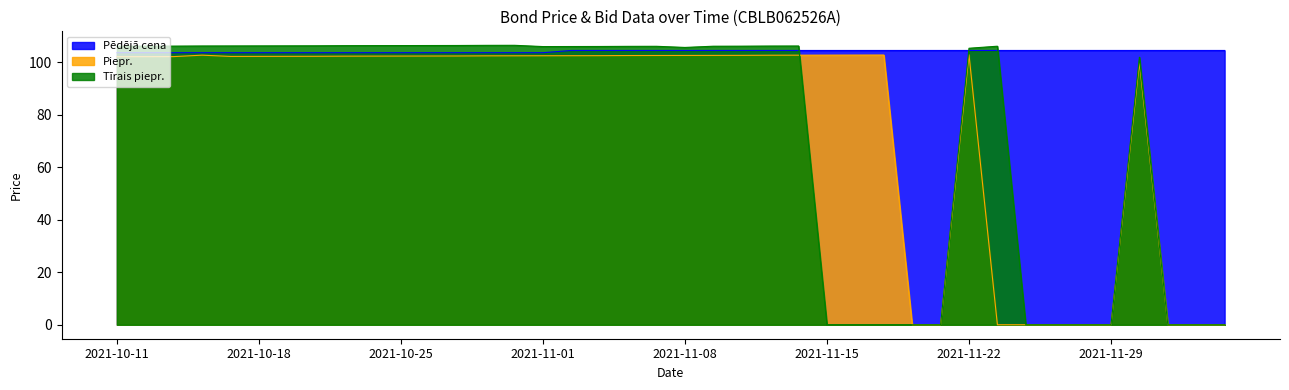

At how many categories does at least one series exceed 54?

40